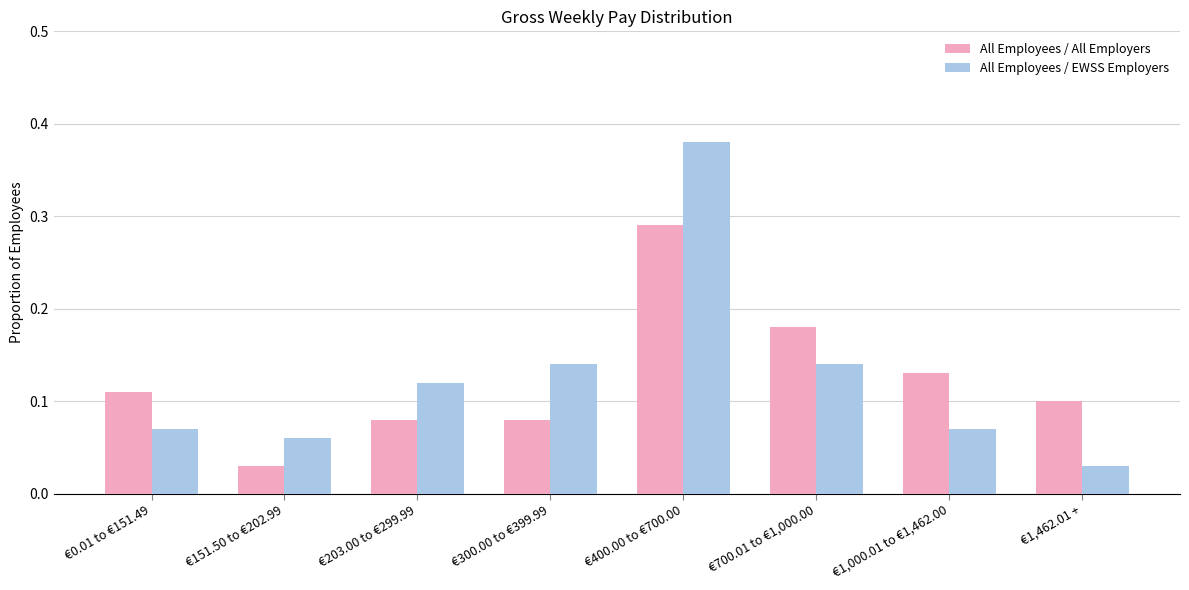

What is the label of the 6th bar from the left?

€700.01 to €1,000.00